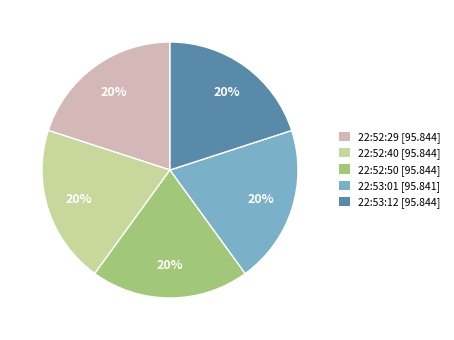

Is the sum of 22:53:12 [95.844] and 22:52:29 [95.844] greater than half?

No